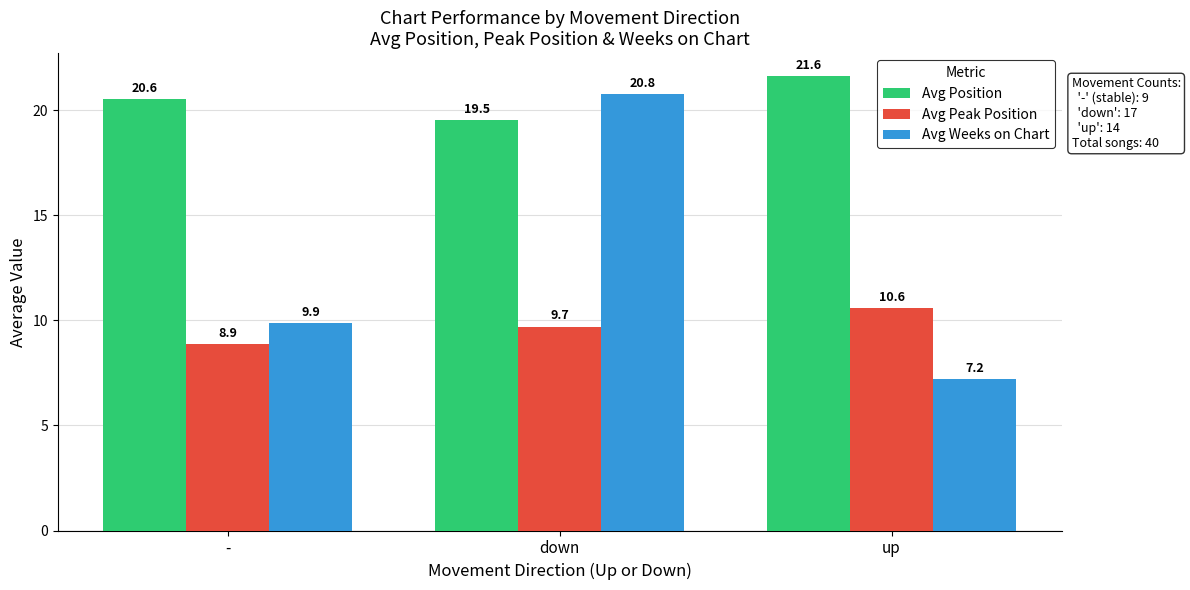

Which category has the highest value in the Avg Position series?

up